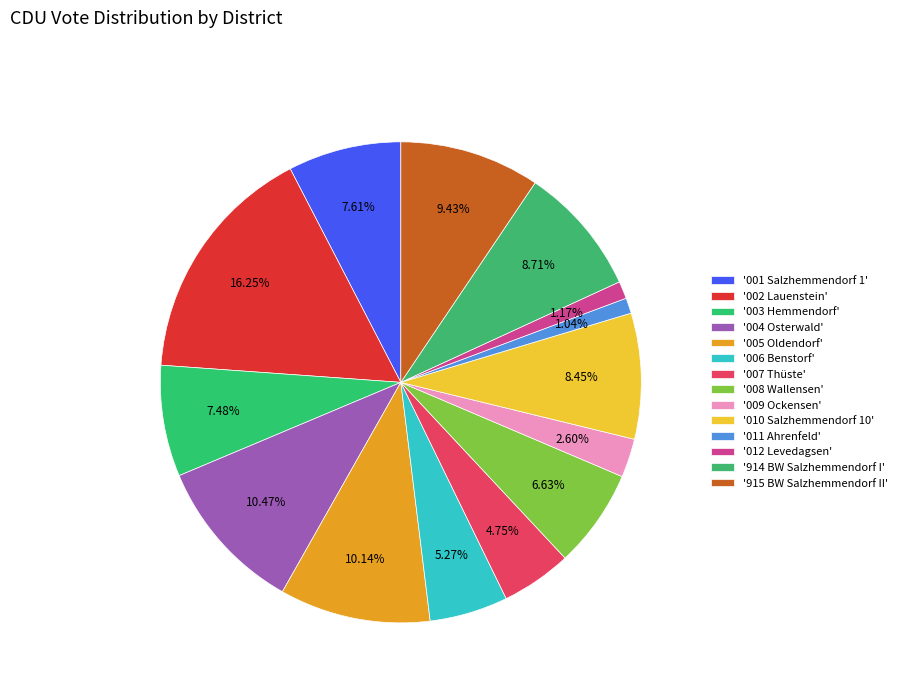

How many slices are in this pie chart?

14